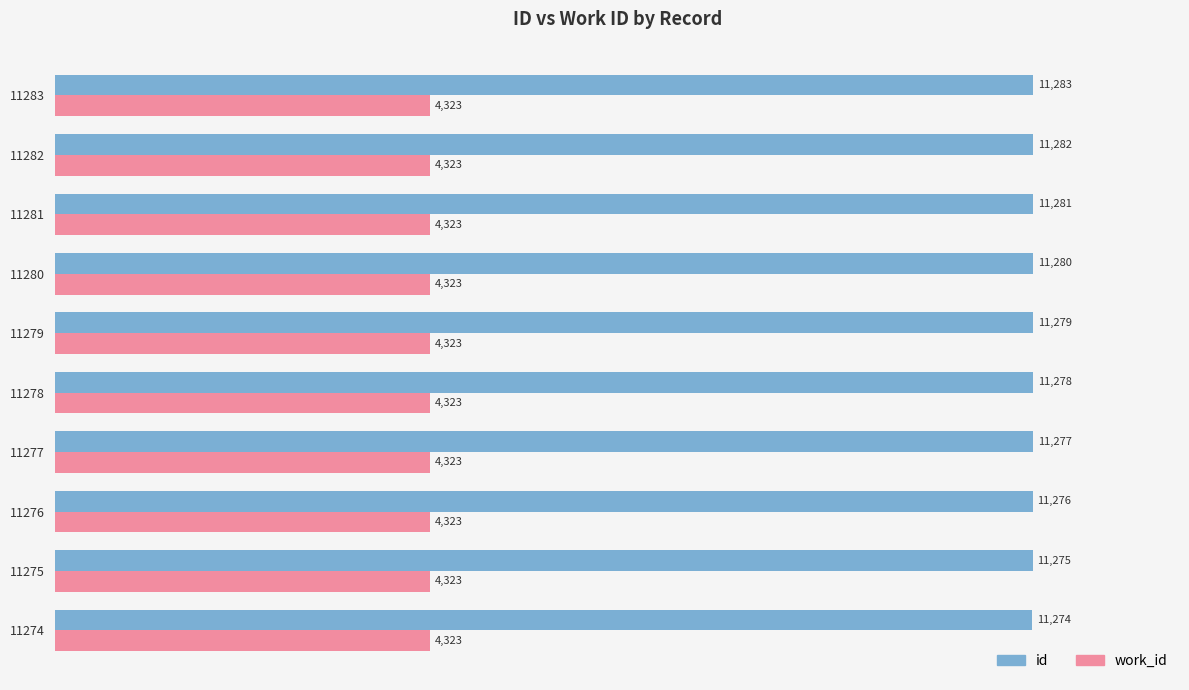

List the series in order of their peak value, lowest first.

work_id, id